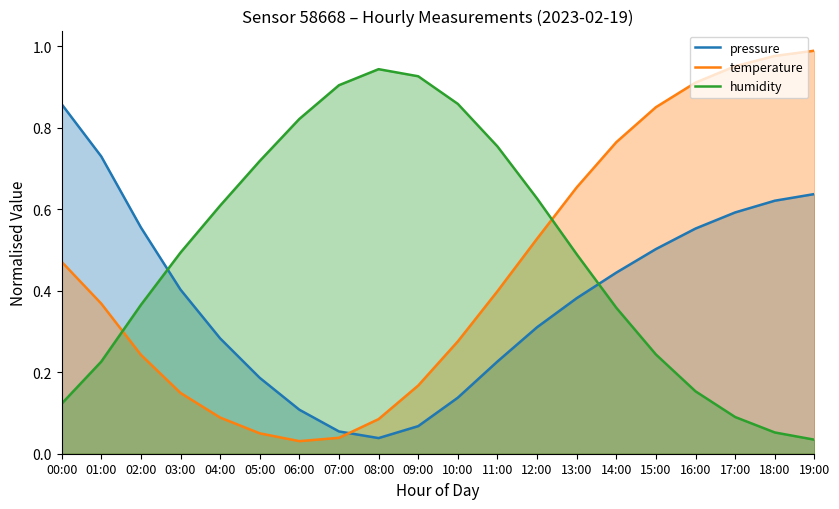

Is it true that humidity equals 0.5 at 13:00?

True